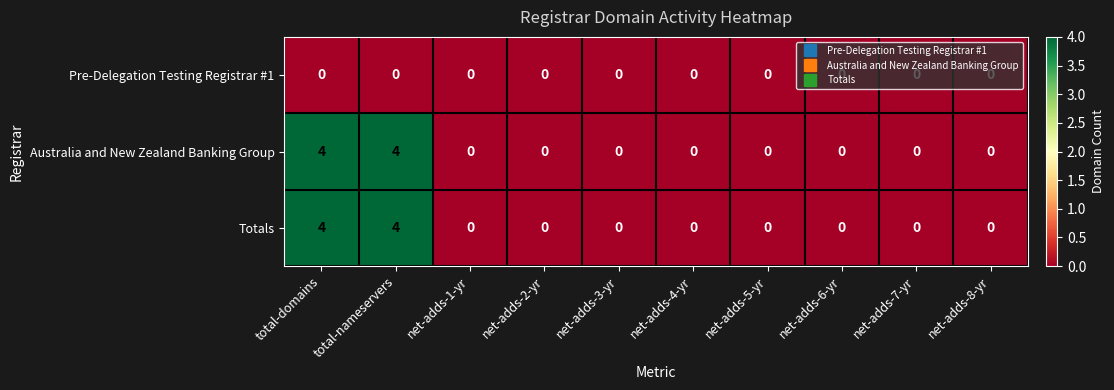

Is it true that Australia and New Zealand Banking Group equals 0 at net-adds-4-yr?

True